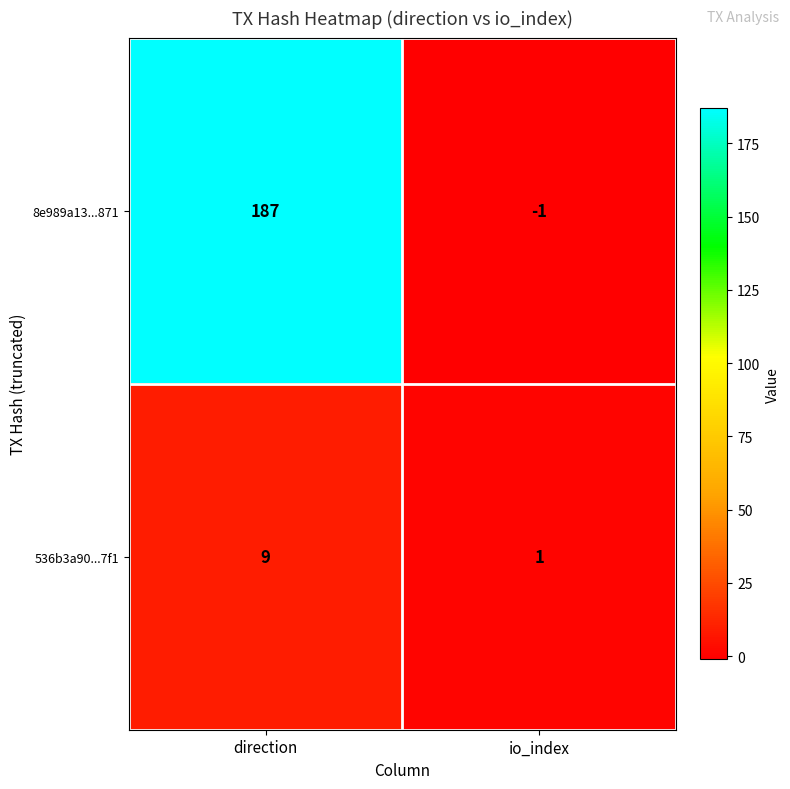

Which series changed the most between direction and io_index?

8e989a13...871